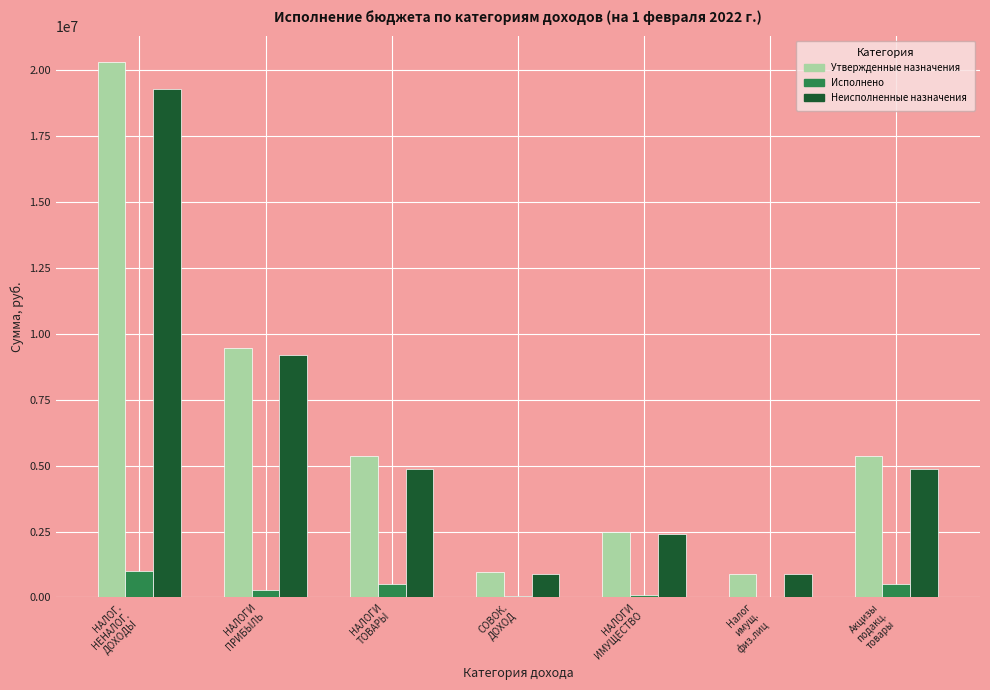

What is the maximum value shown in the chart?

20287233.0